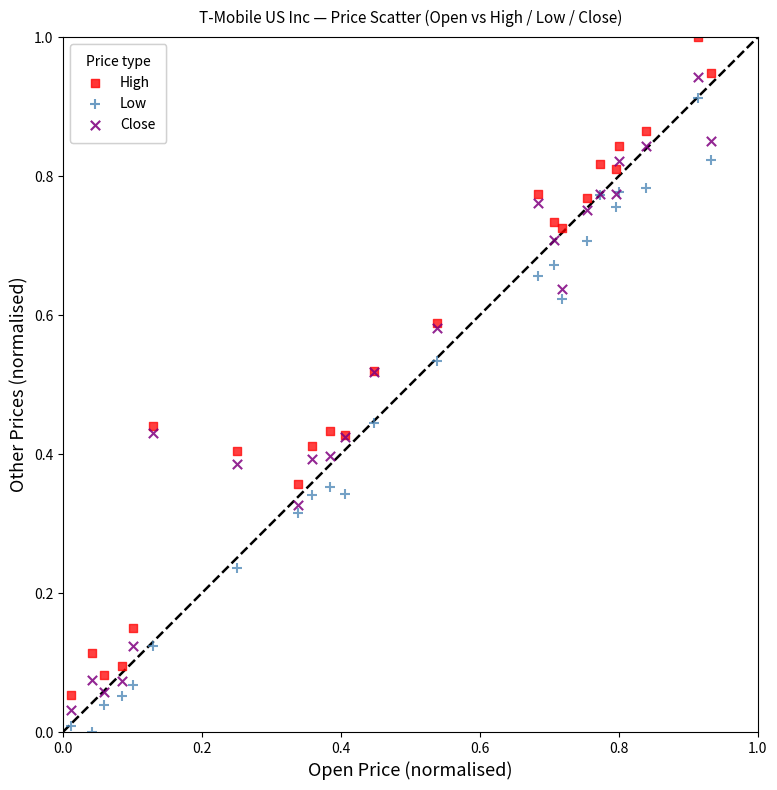

Which series contains the highest Y value?

High